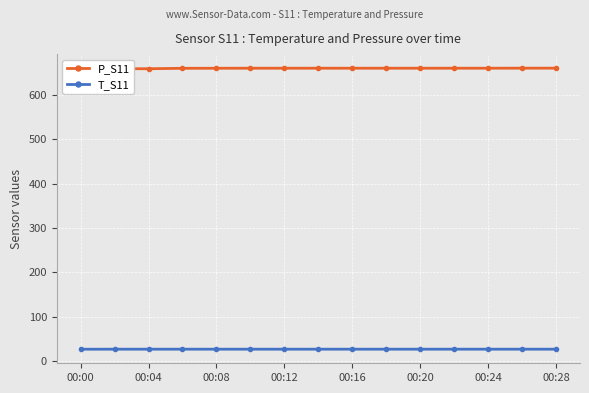

Rank the series at 00:00 from lowest to highest value.

T_S11, P_S11